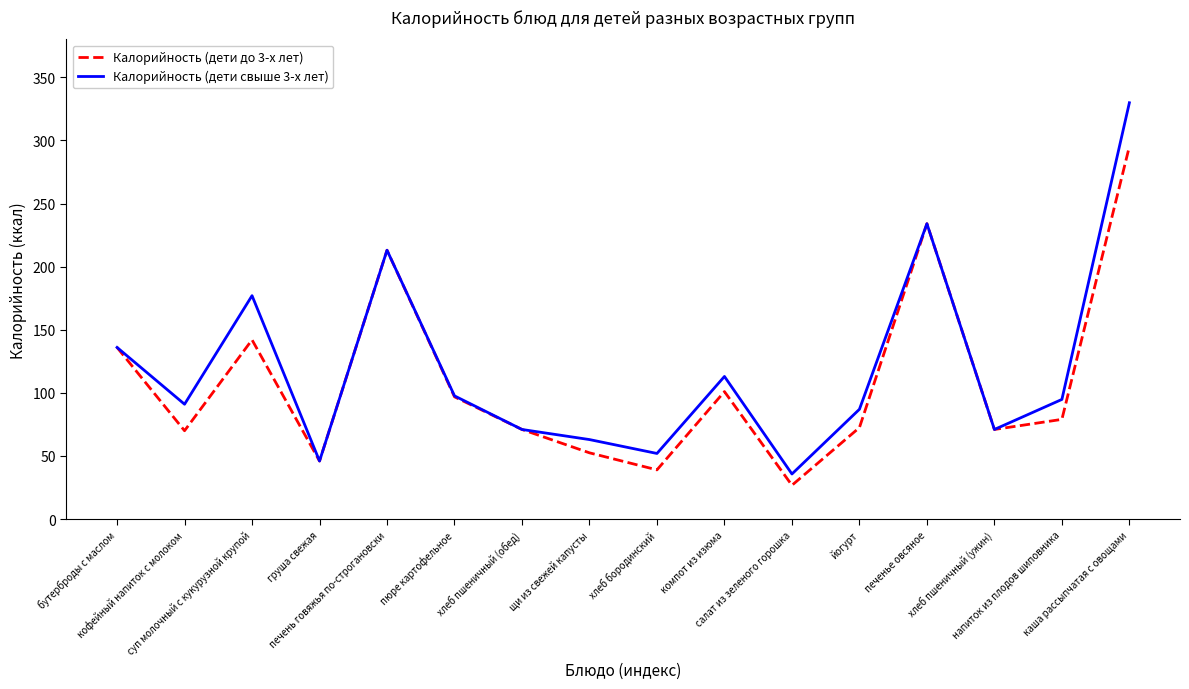

Between суп молочный с кукурузной крупой and печень говяжья по-строгановски, which series saw the biggest shift?

Калорийность (дети до 3-х лет)